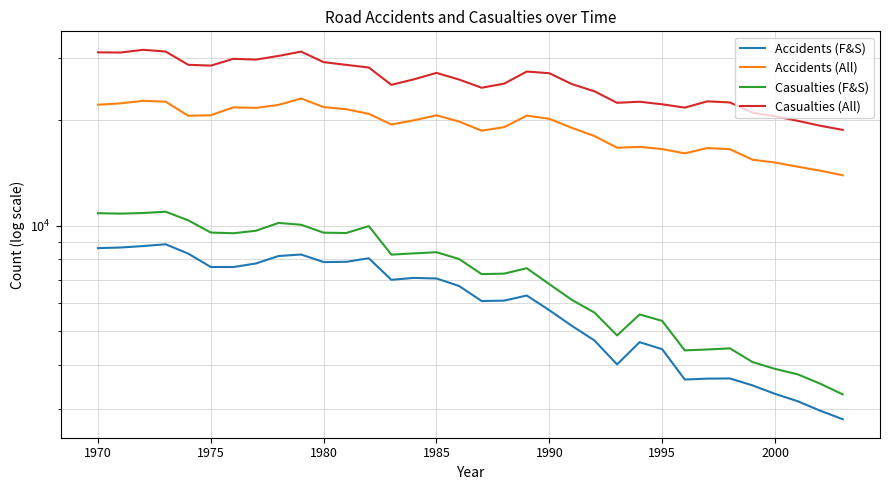

Rank the series by their maximum value, from highest to lowest.

Casualties (All), Accidents (All), Casualties (F&S), Accidents (F&S)